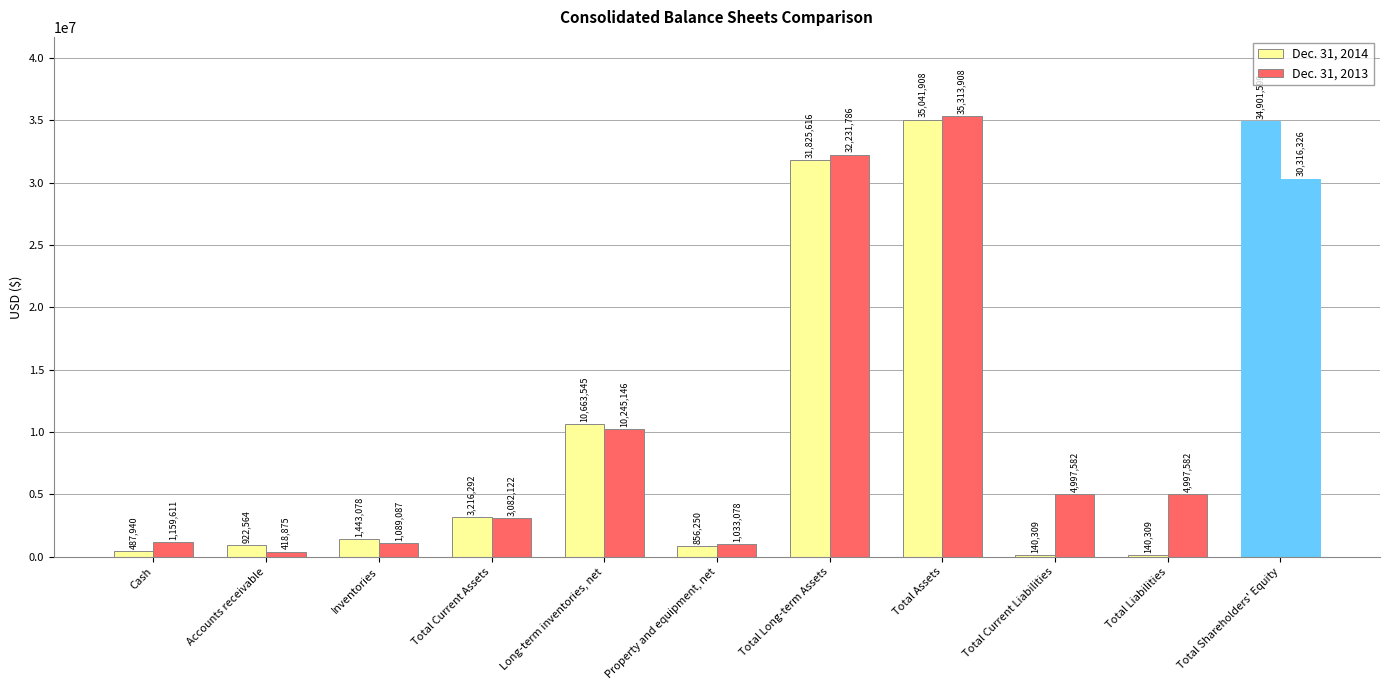

How many groups of bars are there?

11